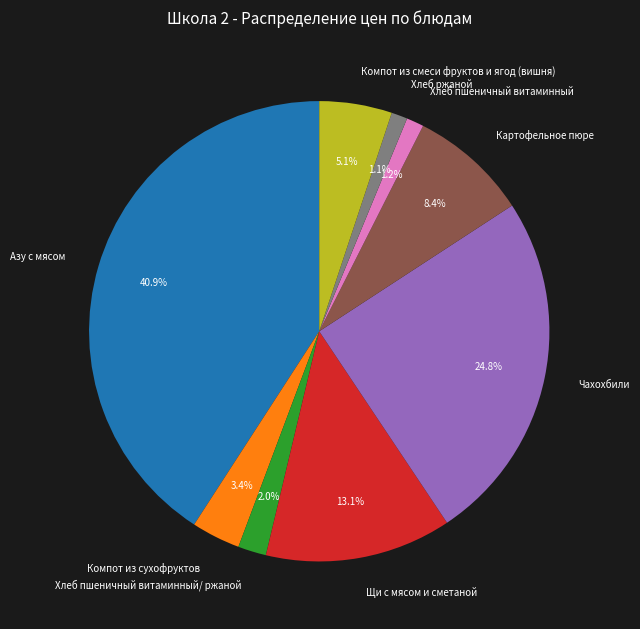

Approximately how many times larger is the value at Азу с мясом compared to Компот из смеси фруктов и ягод (вишня)?

8.0